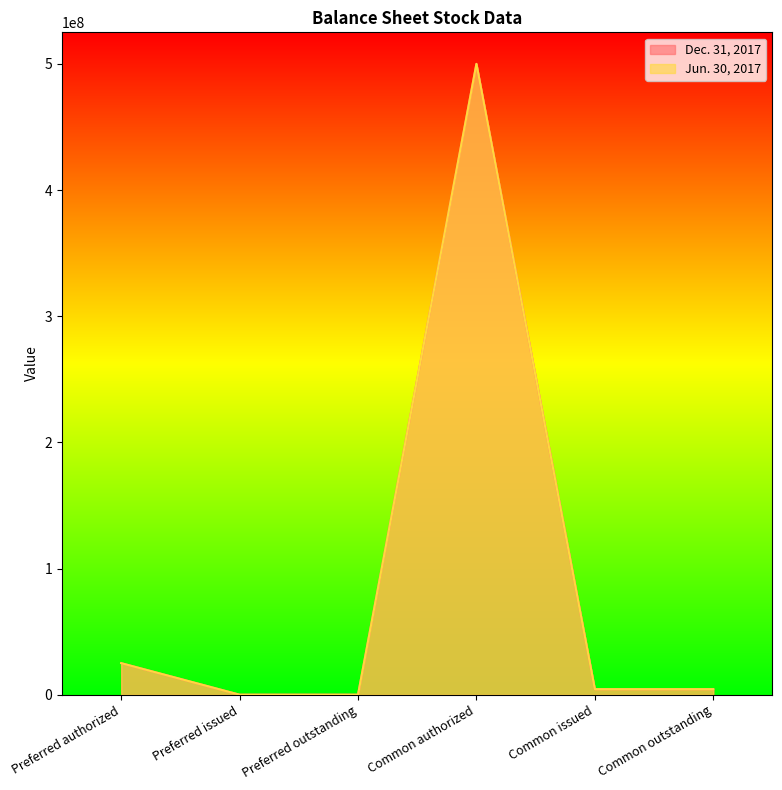

True or false: Jun. 30, 2017 and Dec. 31, 2017 cross at least once.

False